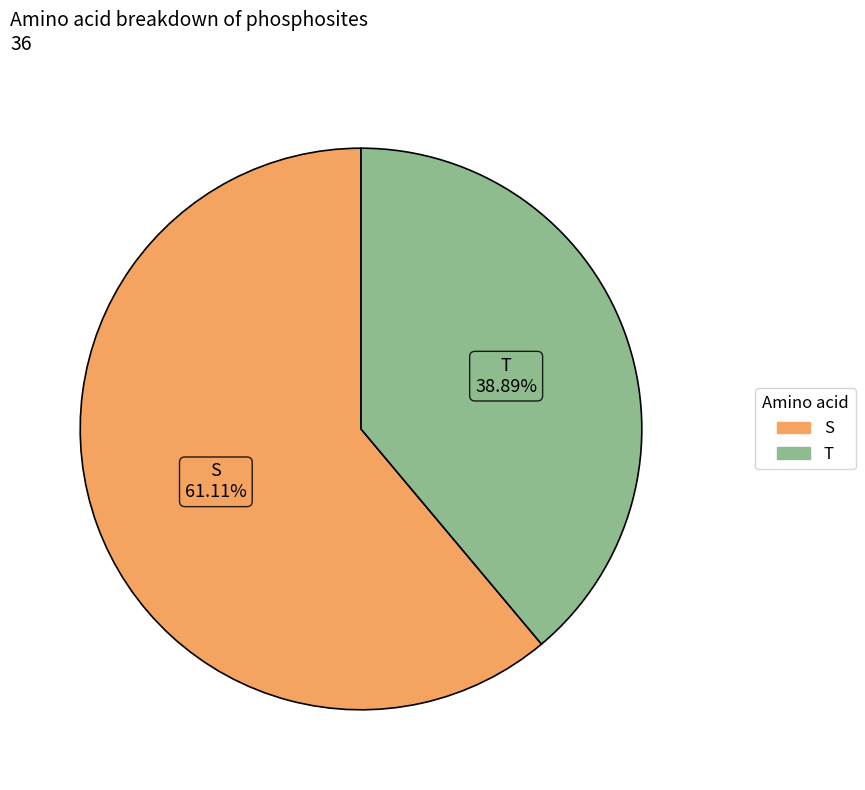

Is there any slice that represents more than half of the pie?

Yes